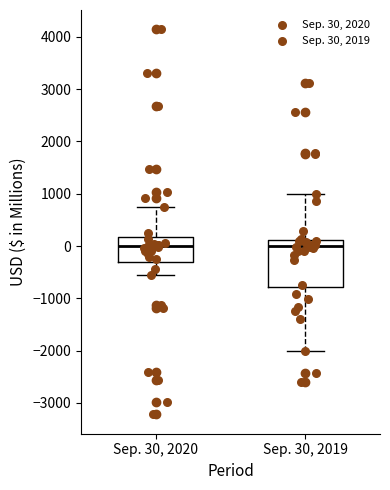

Where is the lower edge of the box for Sep. 30, 2020 on the y-axis? The values are not printed on the chart, so give them approximately, as read against the axis.

-300